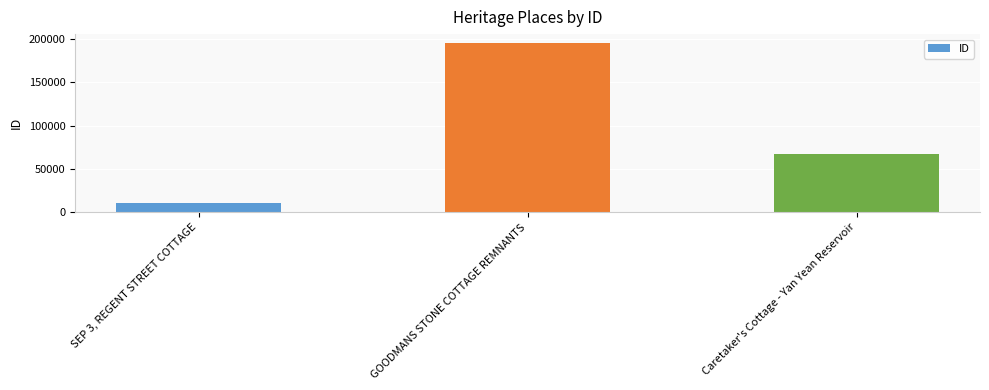

What position from the left is Caretaker's Cottage - Yan Yean Reservoir?

3